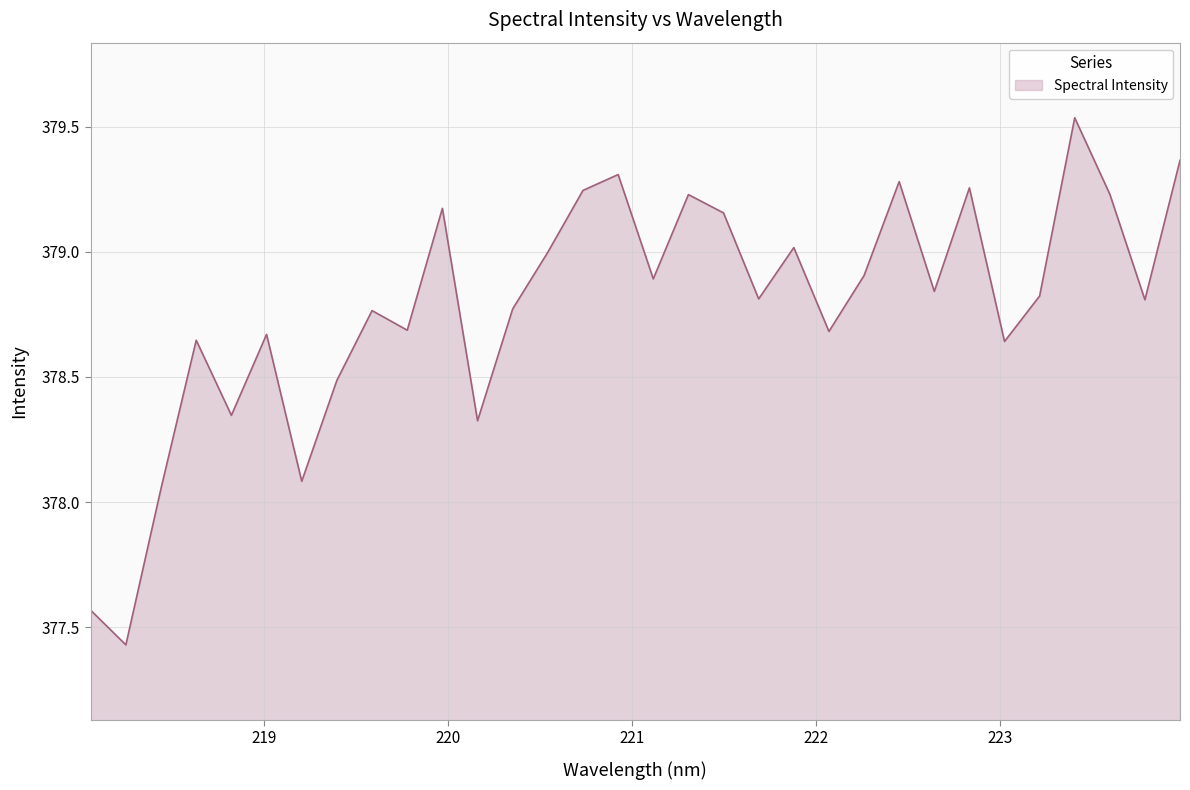

How many lines are shown in the chart?

1